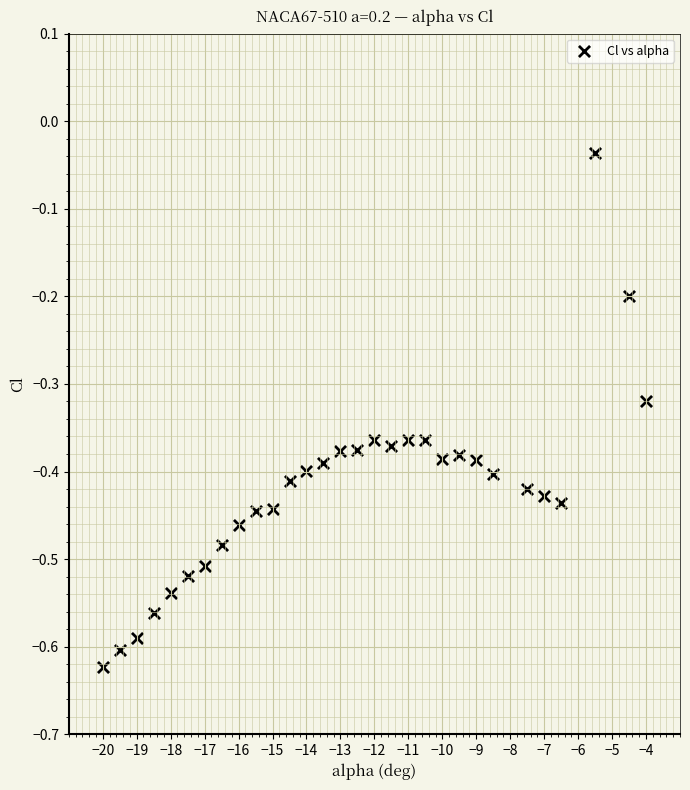

What is the range of X values (max minus min)?

16.0